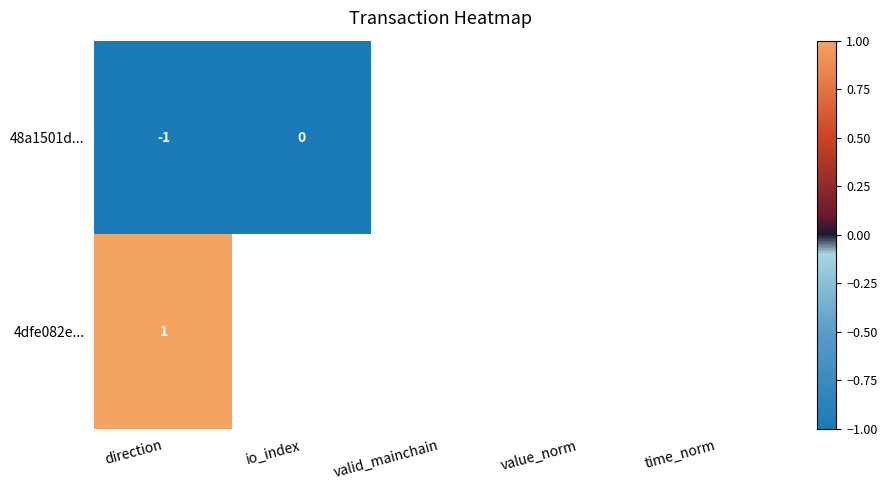

At direction, list the series in order from smallest to largest.

48a1501d..., 4dfe082e...